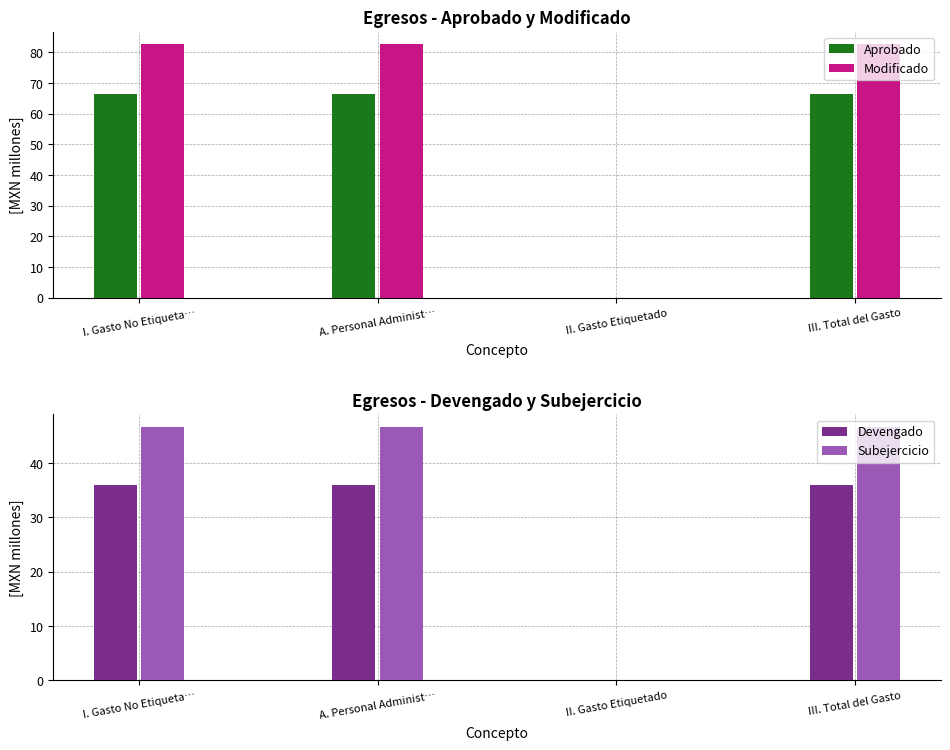

The Devengado series shows 35.9 at III. Total del Gasto. True or false?

True